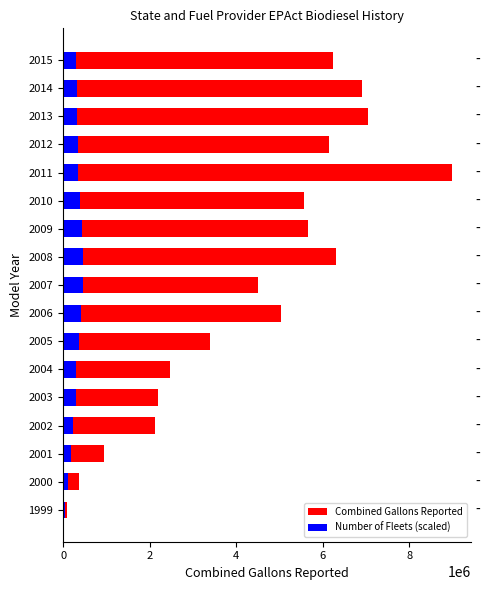

Between 2012 and 2014, which series saw the biggest shift?

Combined Gallons Reported